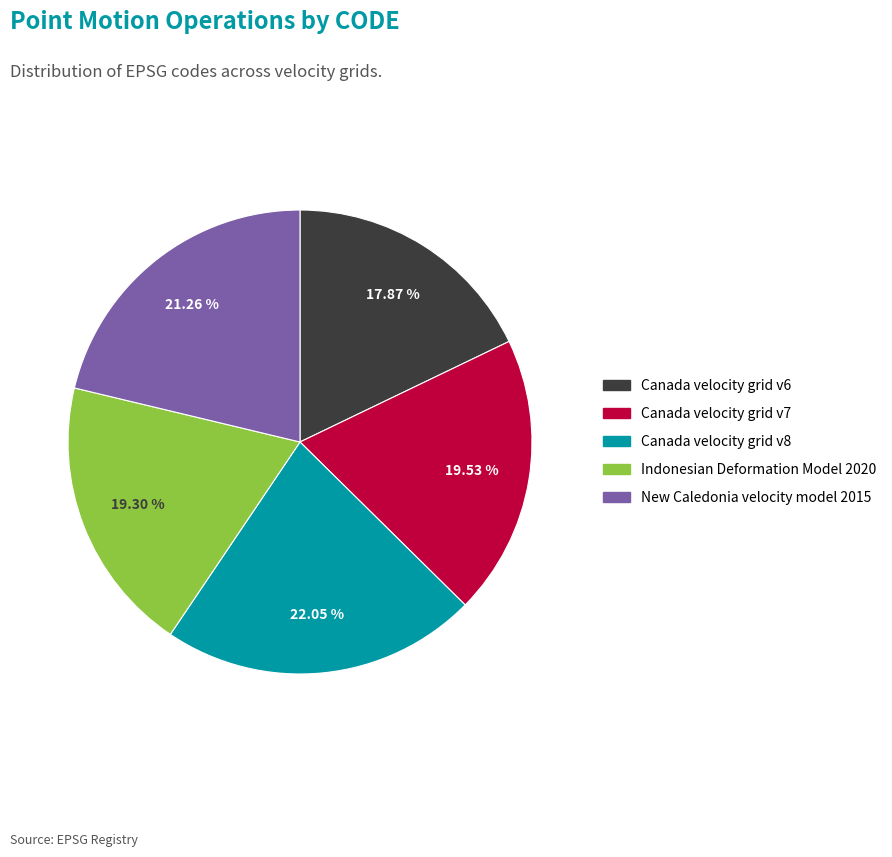

To the nearest percent, what percentage of the pie is Indonesian Deformation Model 2020?

19%